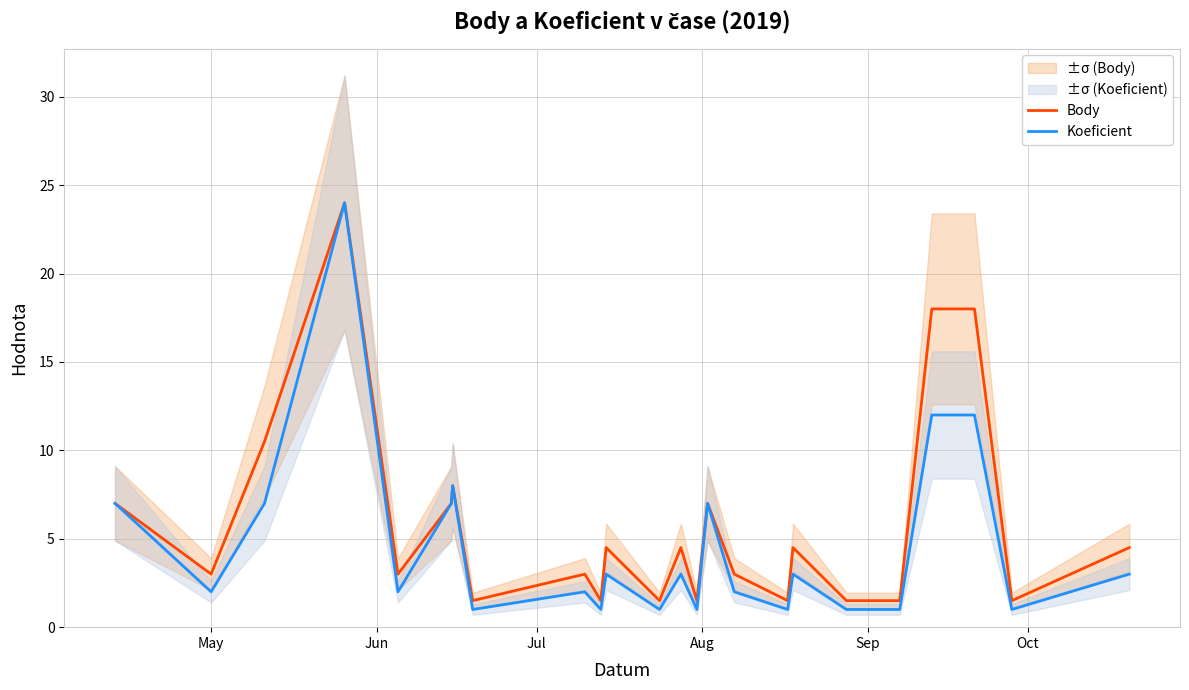

Does the chart display data point markers on the line(s)?

No